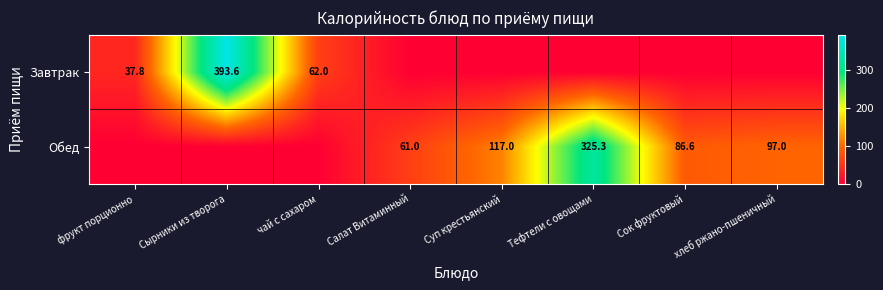

At which category does the chart reach its peak across all series?

Сырники из творога